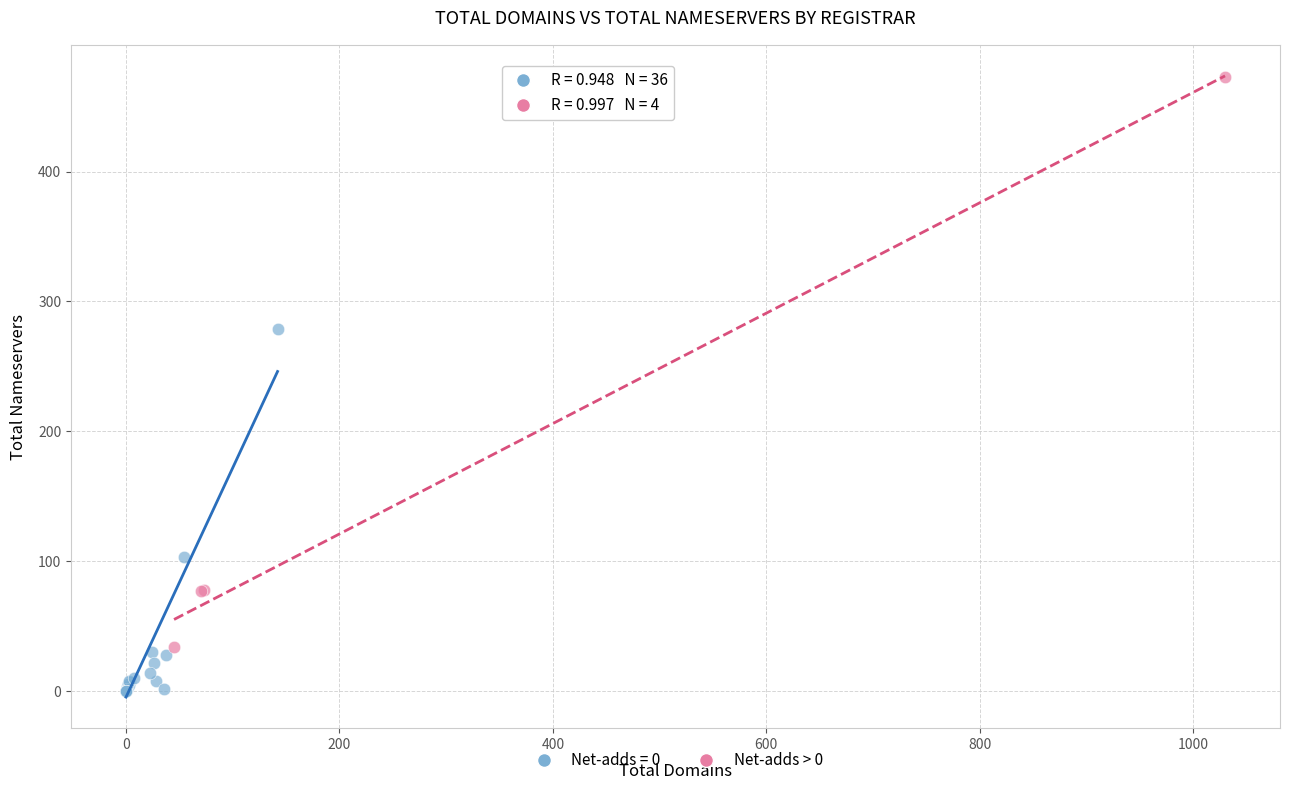

Which series has the widest spread of Y values?

Net-adds > 0